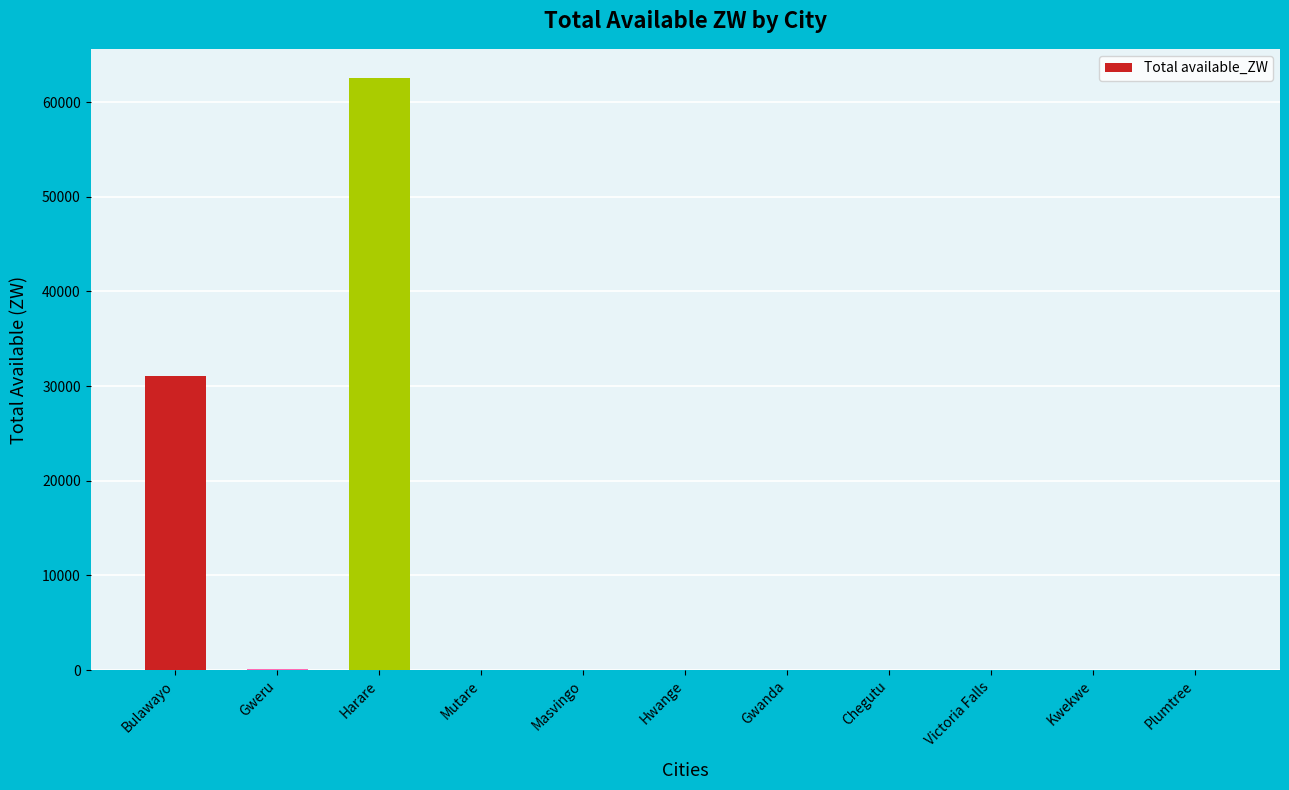

What is the maximum value shown in the chart?

62490.4